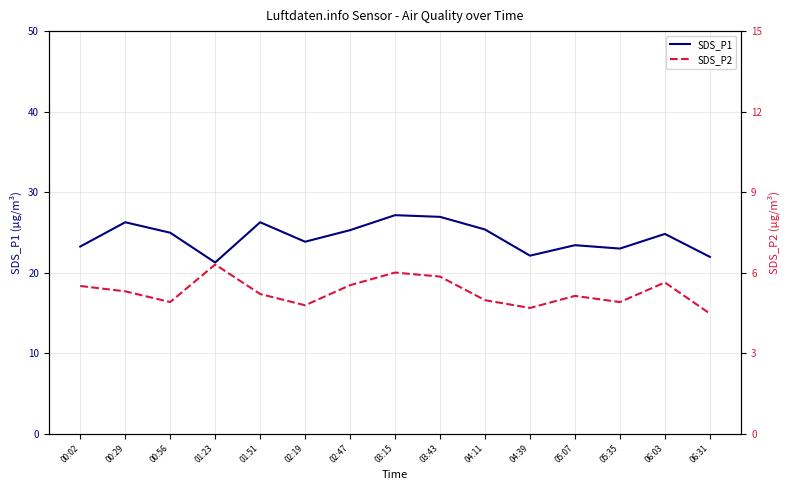

Is it true that SDS_P1 equals 22.1 at 04:39?

True